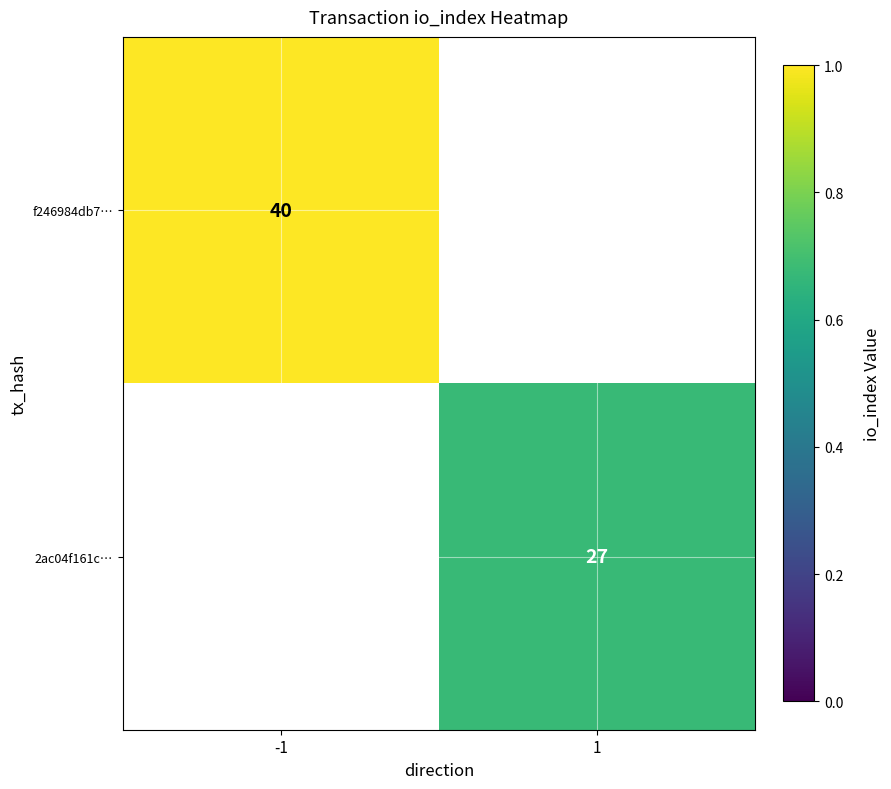

Count the number of categories in the chart.

2